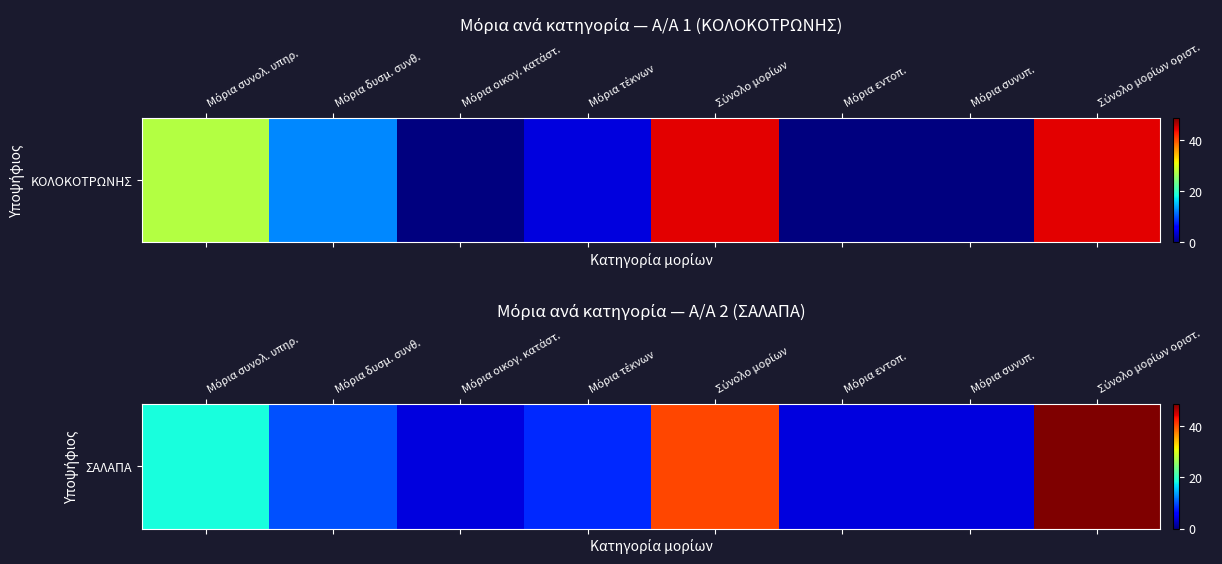

What is the greatest value displayed?

48.6